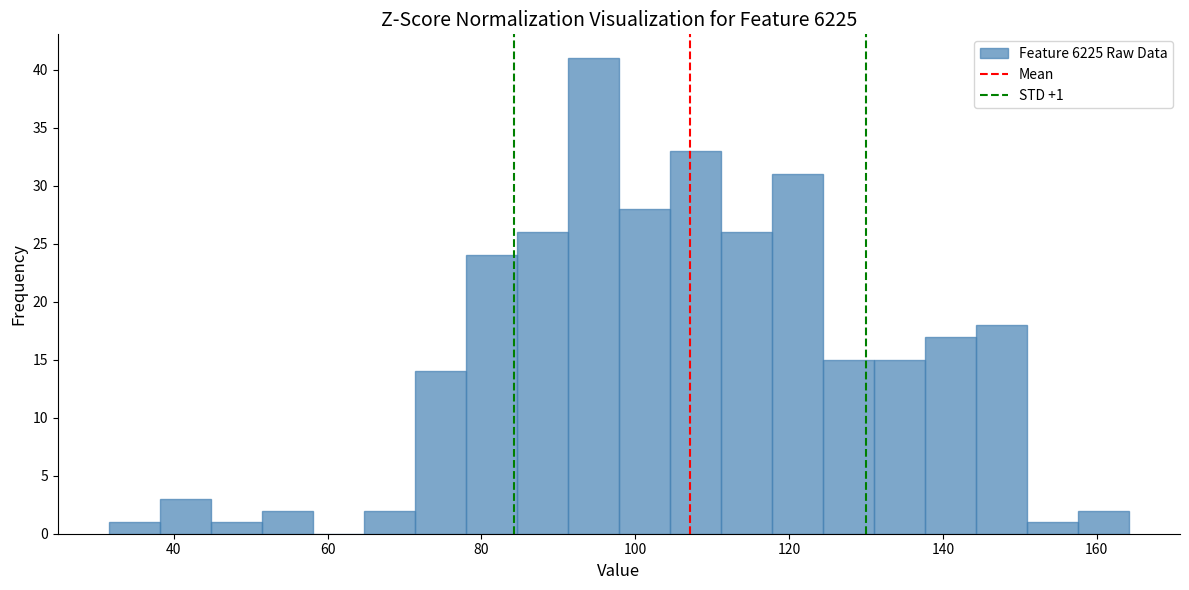

Read against the x-axis, roughly where is the centre of the tallest bar?

94